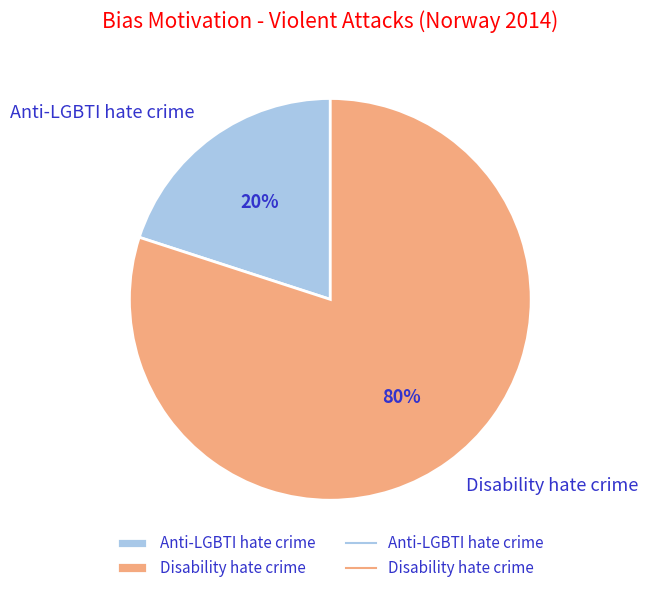

What percentage is the Anti-LGBTI hate crime slice, to the nearest percent?

20%